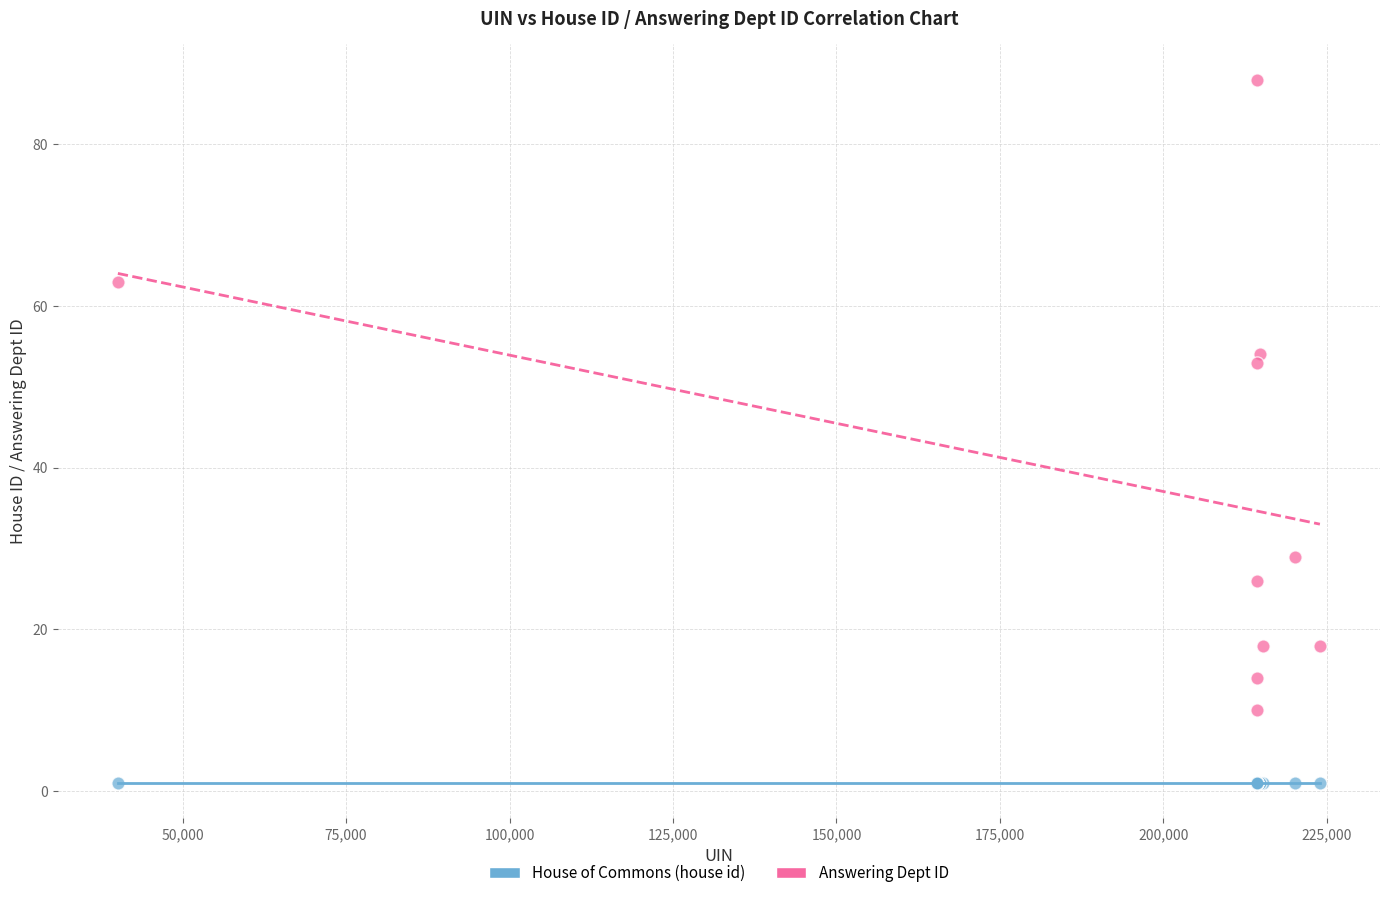

Which series contains the lowest Y value?

House of Commons (house id)